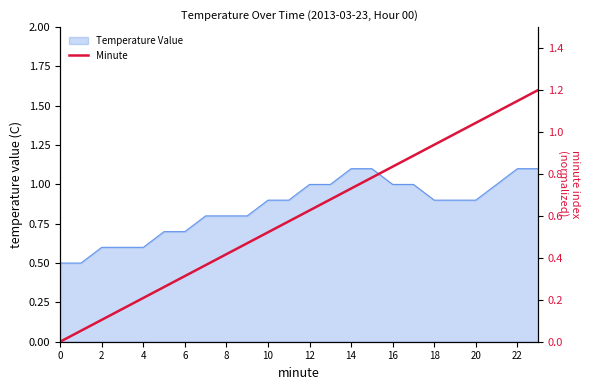

How many lines are shown in the chart?

1